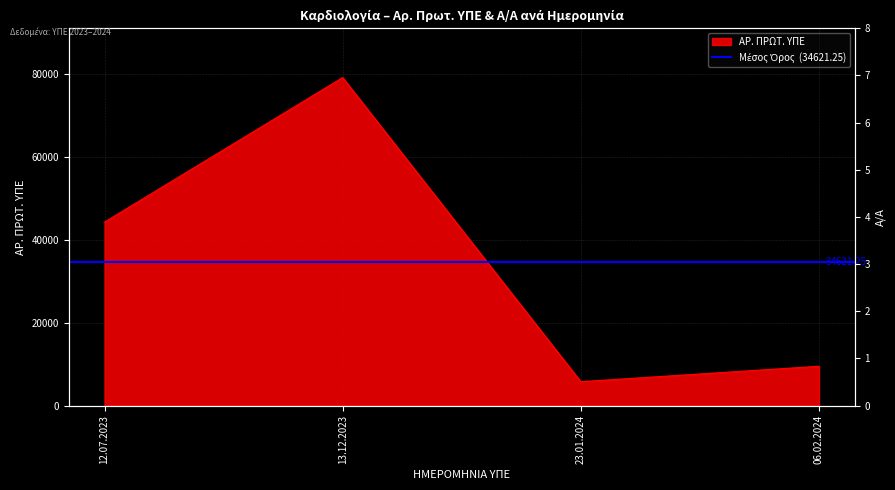

Rank the categories by value from highest to lowest.

13.12.2023, 12.07.2023, 06.02.2024, 23.01.2024